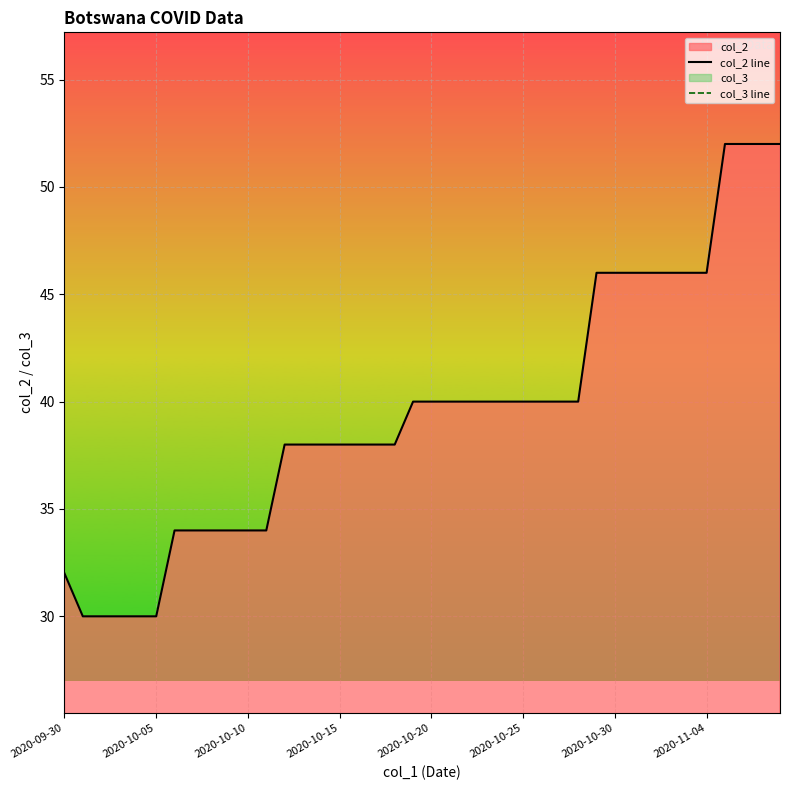

True or false: col_2 line has more than 2 points higher than both neighbors.

False